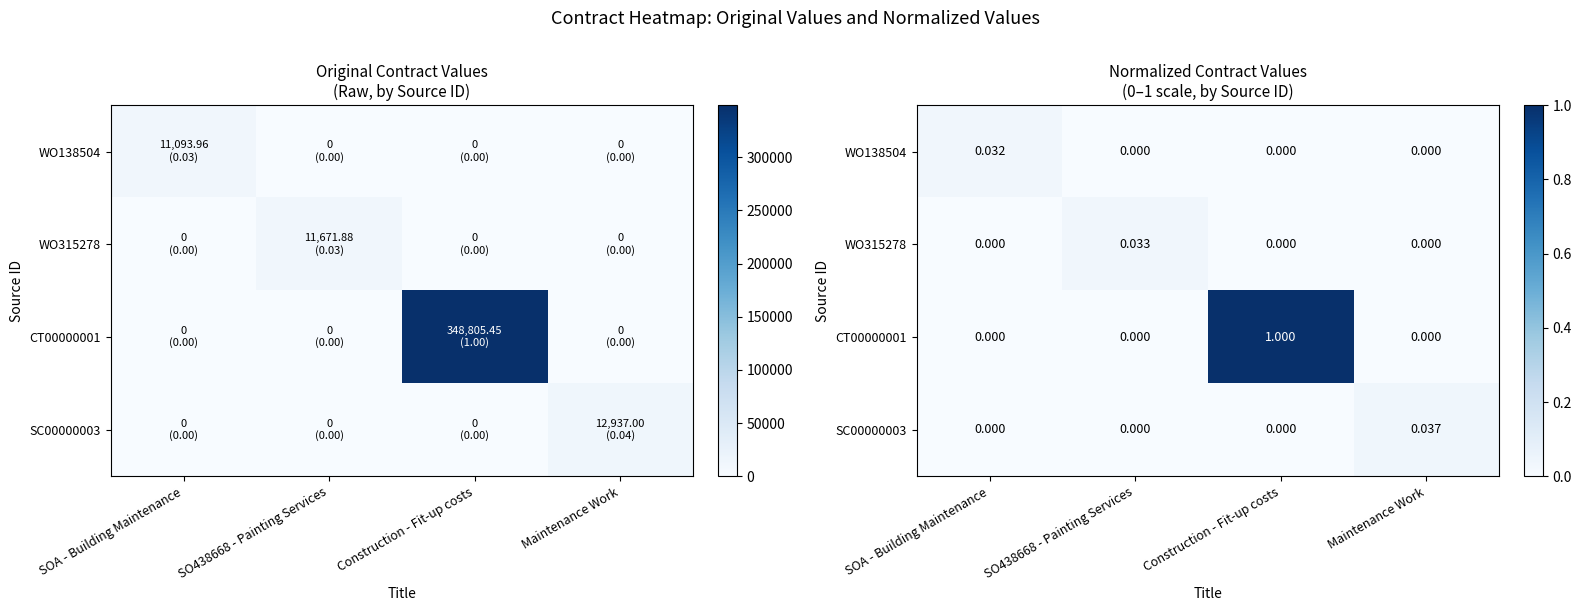

Which label corresponds to the smallest value in the chart?

SO438668 - Painting Services